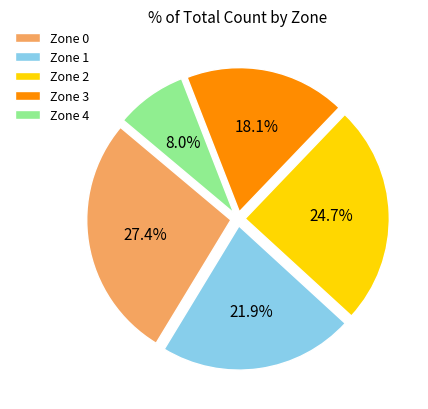

Between Zone 4 and Zone 0, which is larger?

Zone 0